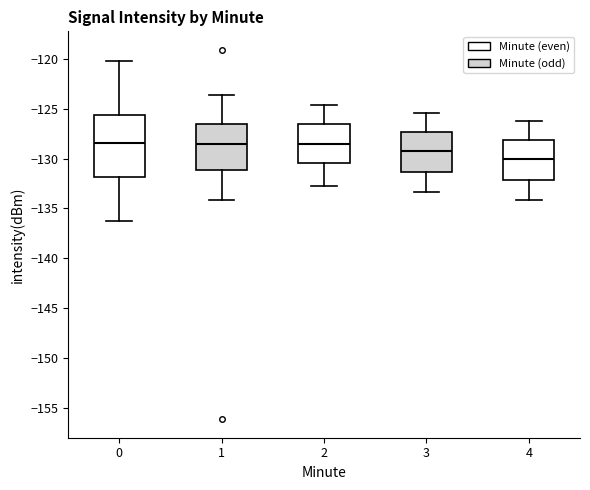

Reading left to right, transcribe this box plot: for each box, give where its median line is, the range the box spans, and where its two whiskers end, as read against the y-axis. The values are not printed on the chart, so give them approximately, as read against the axis.

0: median -128.5, box -132.0 to -125.5, whiskers -136.0 to -120.0
1: median -128.5, box -131.0 to -126.5, whiskers -134.0 to -123.5
2: median -128.5, box -130.5 to -126.5, whiskers -133.0 to -124.5
3: median -129.0, box -131.5 to -127.5, whiskers -133.5 to -125.5
4: median -130.0, box -132.0 to -128.0, whiskers -134.0 to -126.0